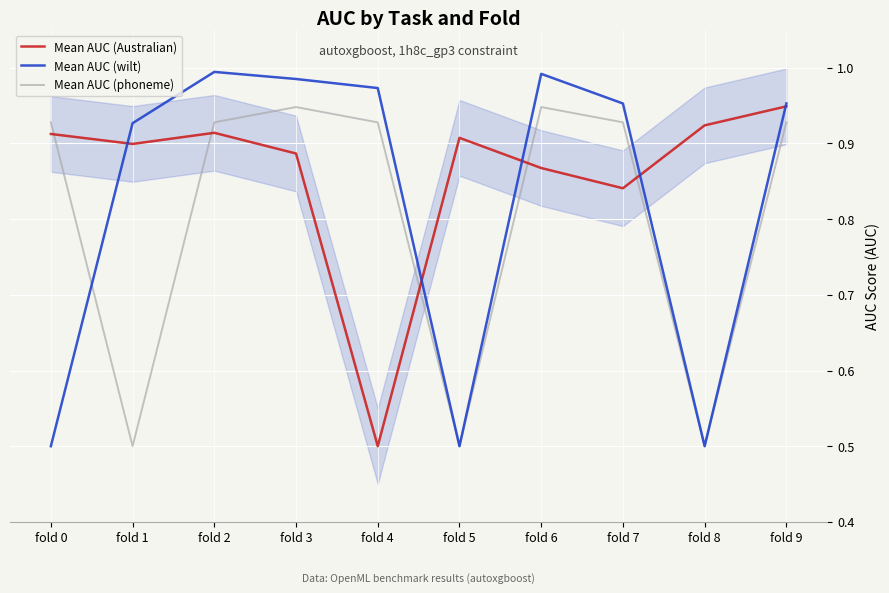

At how many categories does at least one series exceed 0?

10